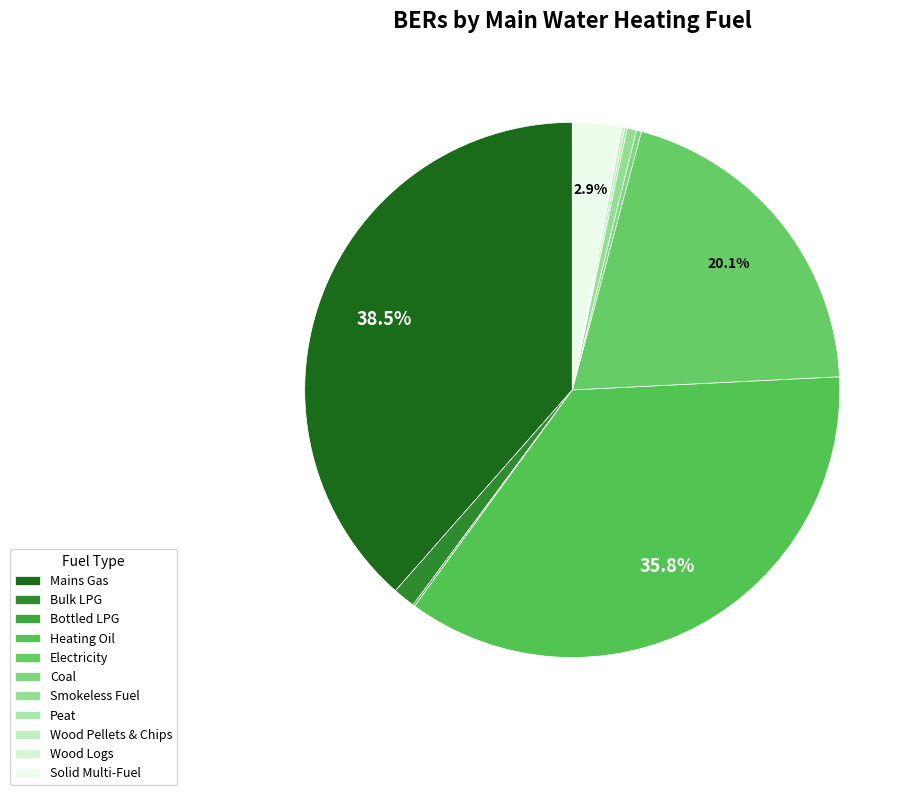

To the nearest percent, what portion does Mains Gas represent?

39%